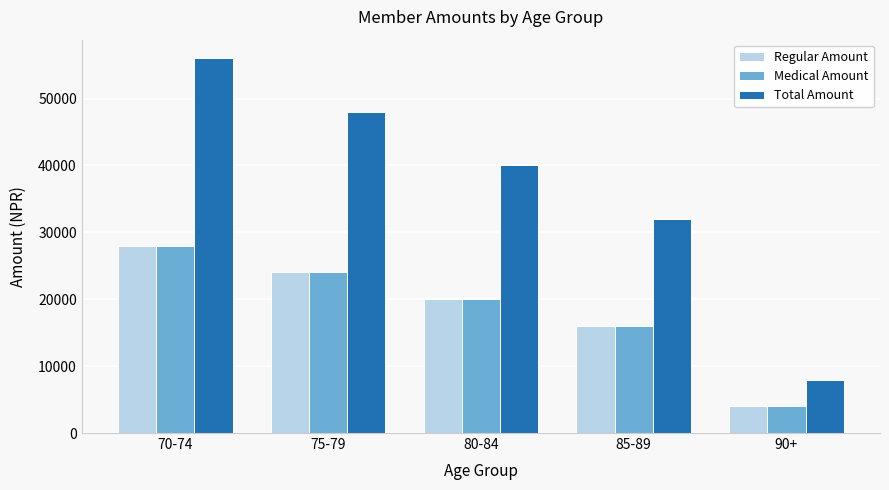

What is the approximate value of Regular Amount at 80-84, to the nearest 100?

20000